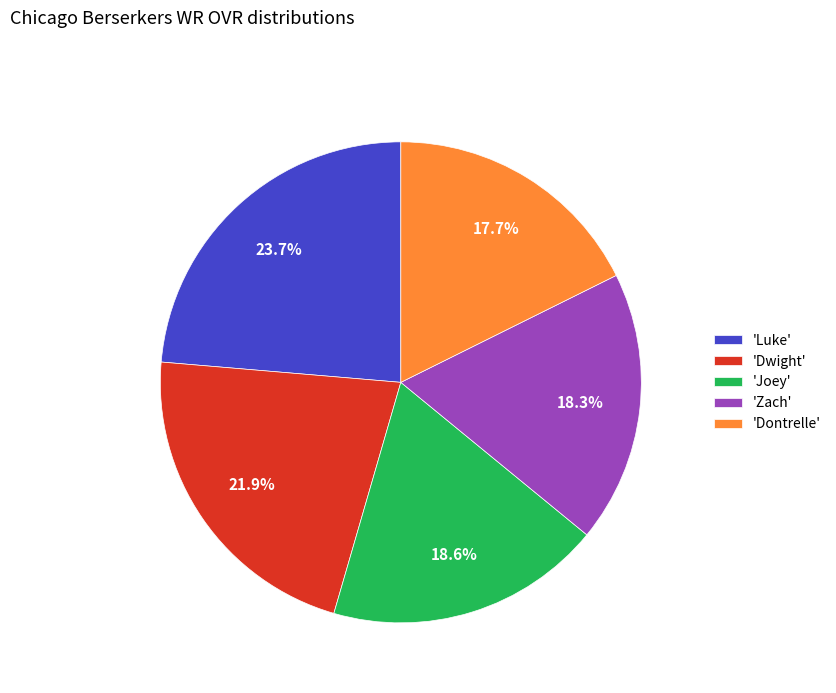

Is there any slice that represents more than half of the pie?

No